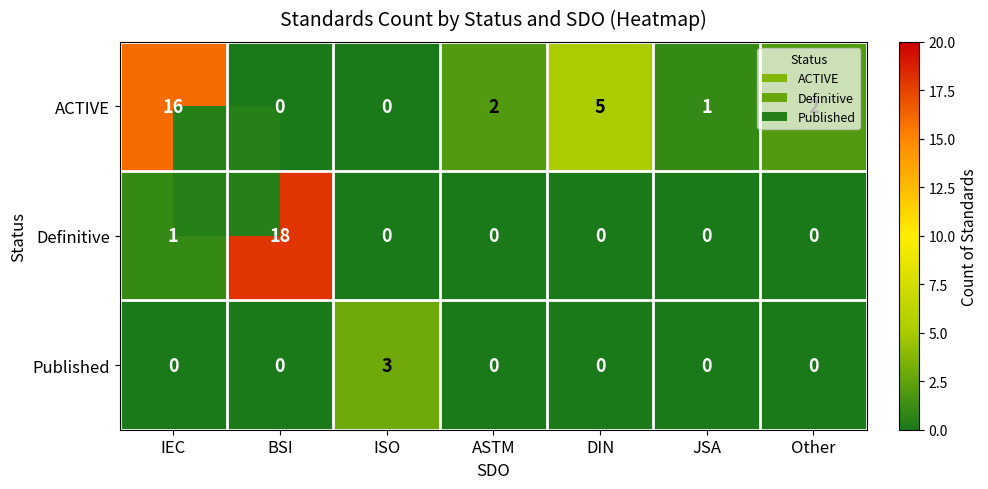

Is it true that Published equals 2 at JSA?

False